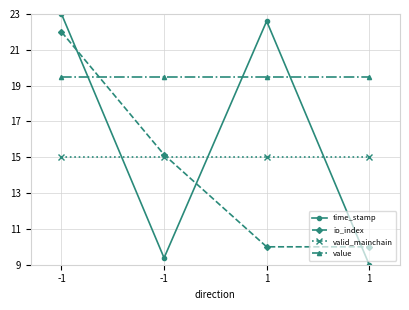

Where is valid_mainchain nearest to the value 15?

-1